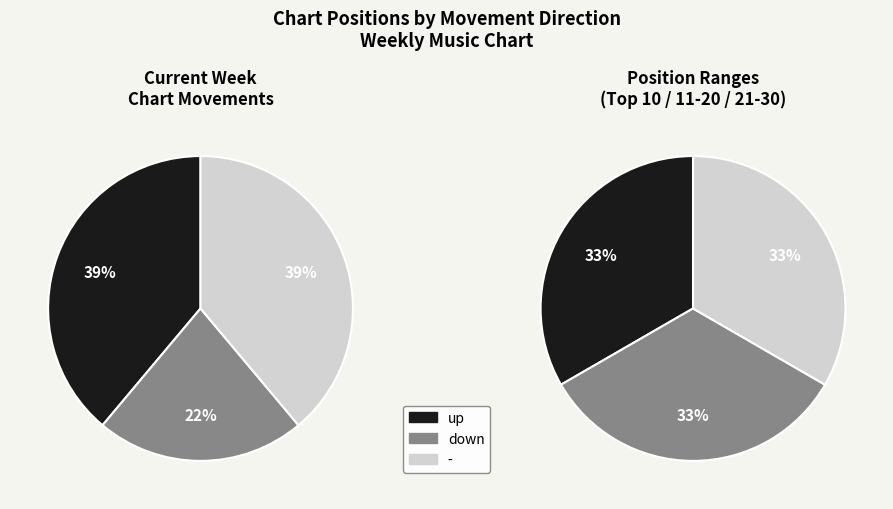

Is down the majority of the pie?

No